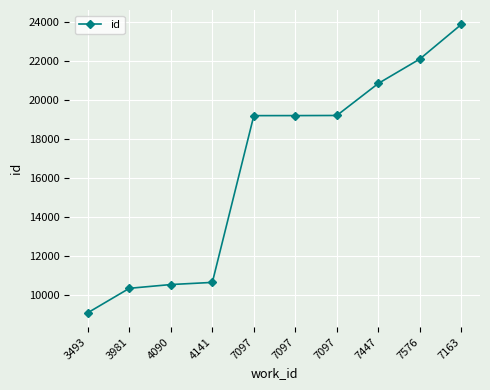

How many values are below 19191?

5